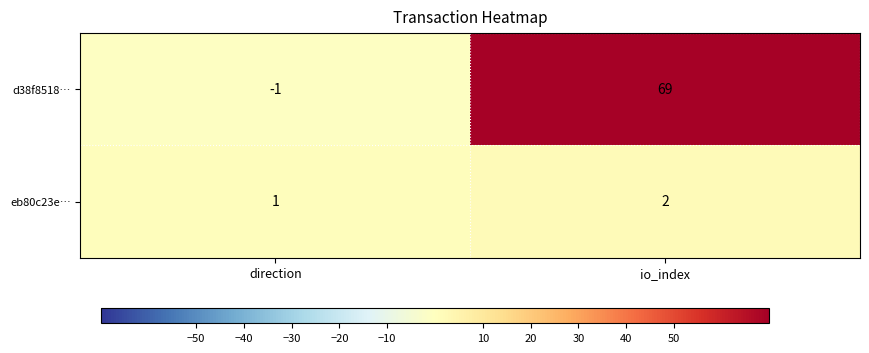

At which label is eb80c23e… closest to 1?

direction